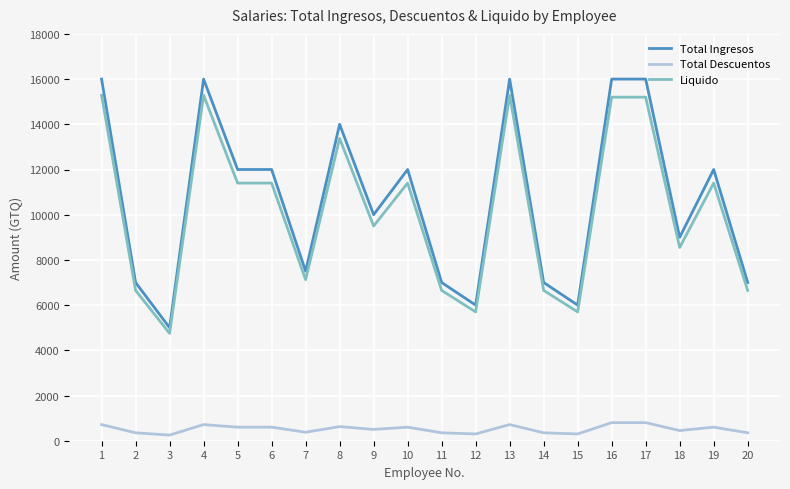

What is the total value across all series at 1?

32000.0